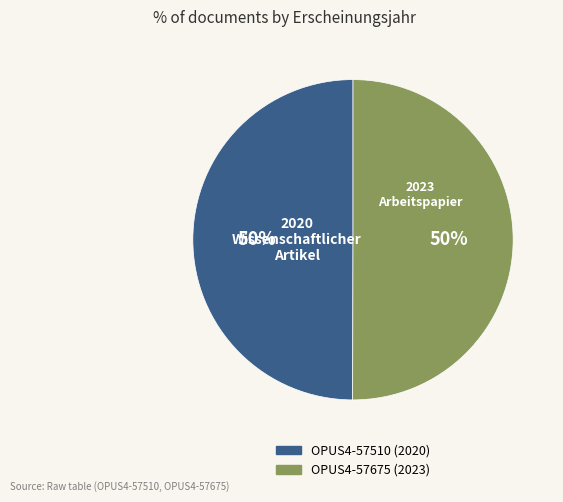

What is the ratio of the value at OPUS4-57510 (2020) to the value at OPUS4-57675 (2023)?

1.0